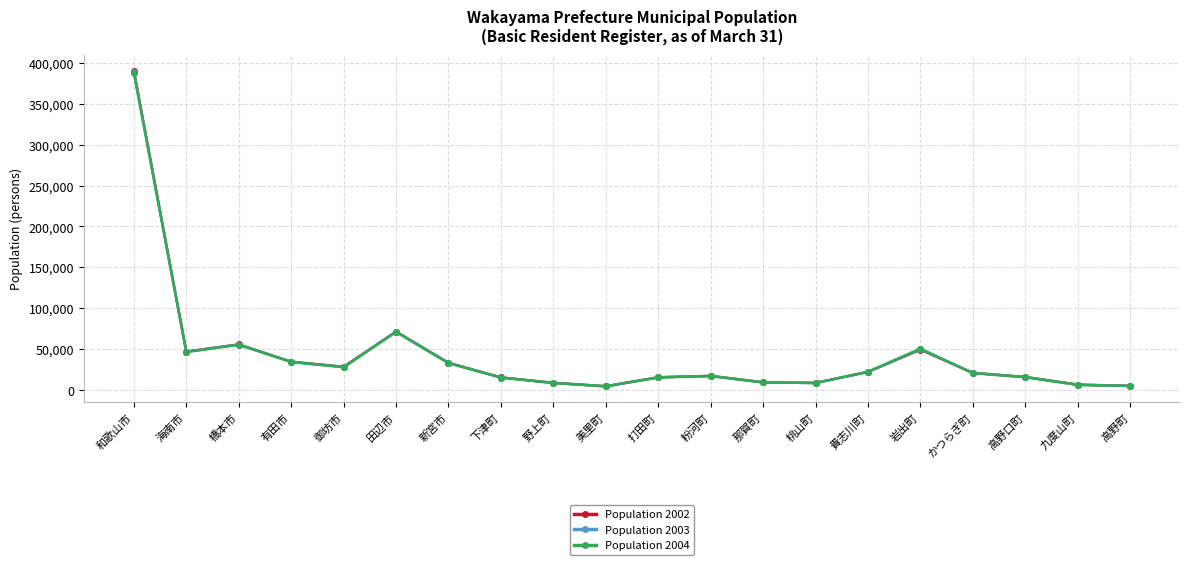

How many categories are shown in the chart?

20